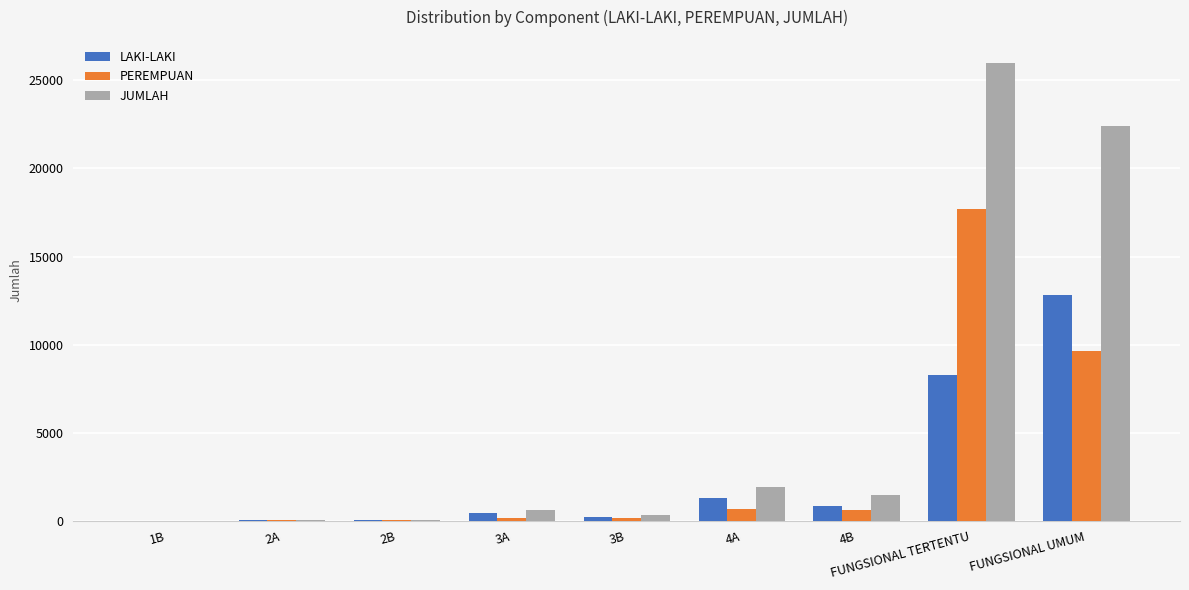

The PEREMPUAN series shows 9618 at FUNGSIONAL UMUM. True or false?

True